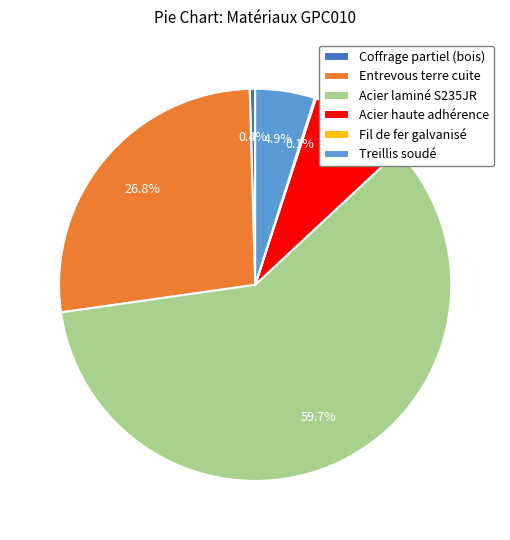

Combined, do Entrevous terre cuite and Acier laminé S235JR account for over 50%?

Yes